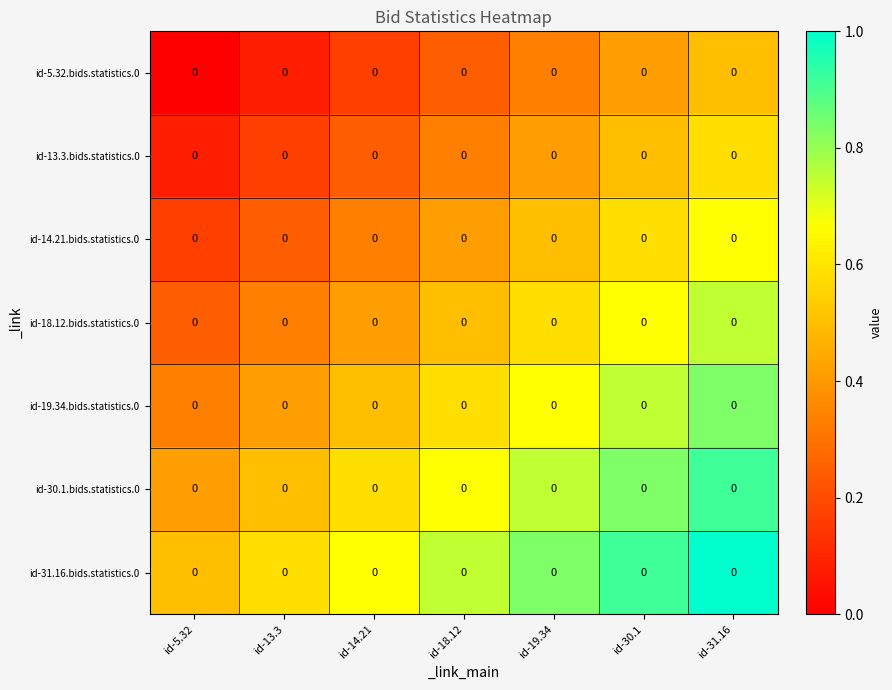

Which series has the largest total across all categories?

id-31.16.bids.statistics.0